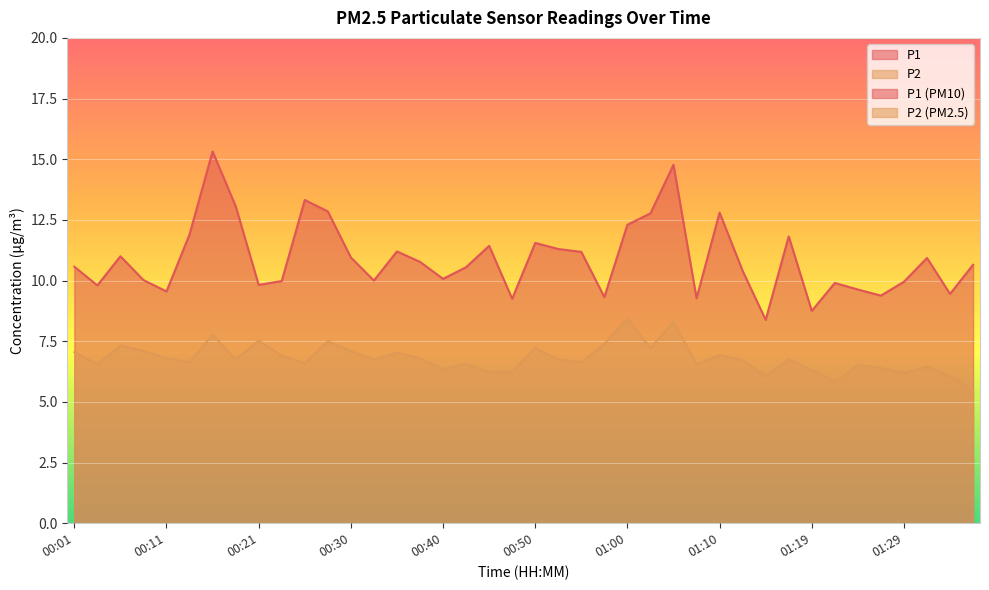

List the series in order of their peak value, lowest first.

P2, P1